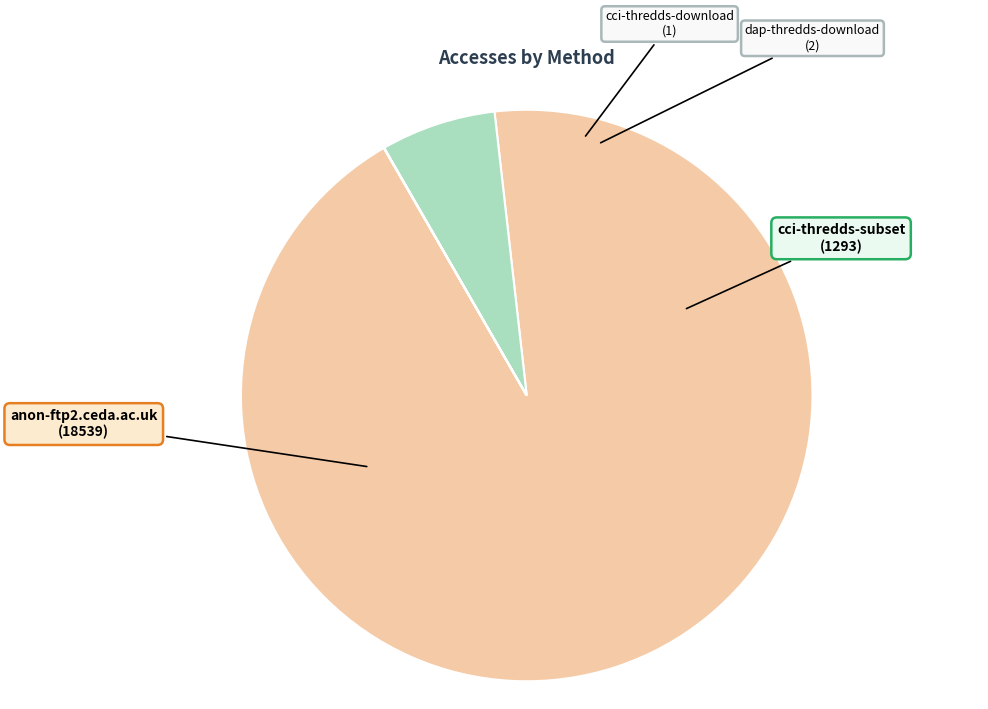

The anon-ftp2.ceda.ac.uk slice represents 79% of the pie. True or false?

False